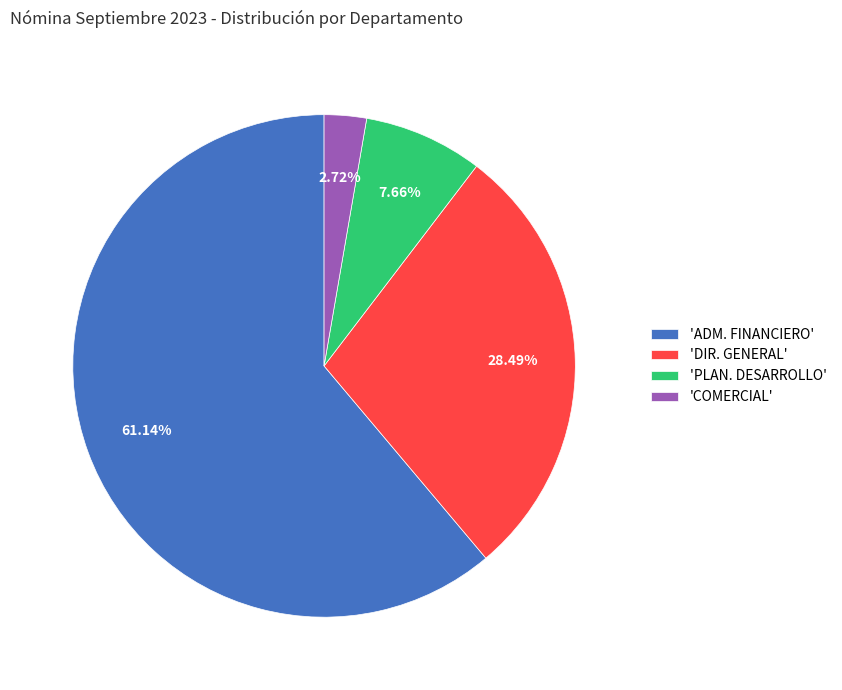

What is the smallest slice in the pie chart?

'COMERCIAL'